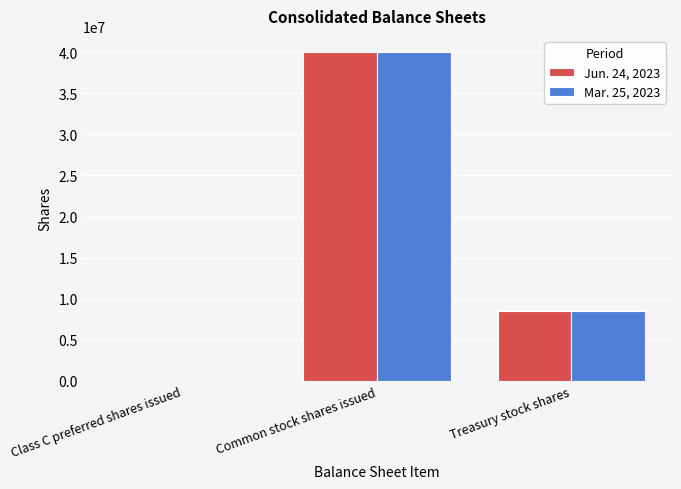

What are all the series names shown in the legend?

Jun. 24, 2023, Mar. 25, 2023